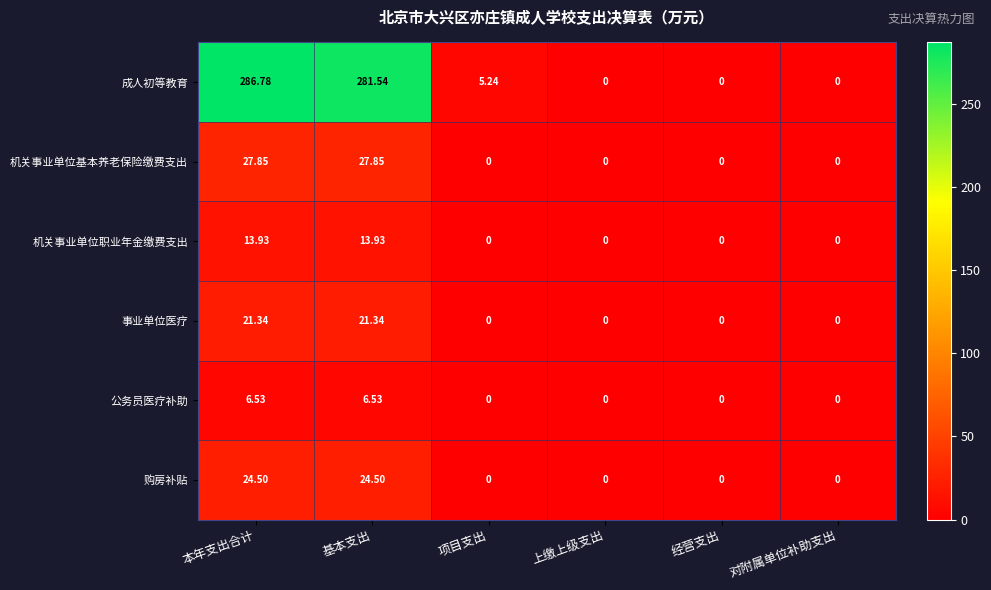

Which series has the widest spread of values?

成人初等教育